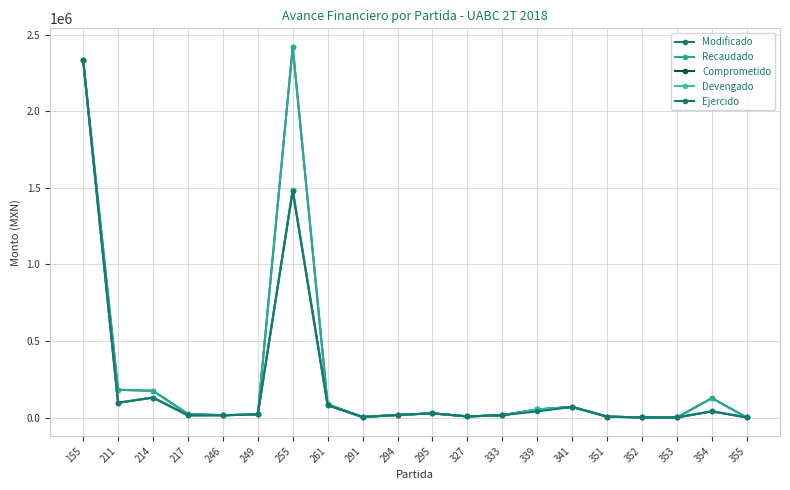

Does the chart have visible grid lines?

Yes